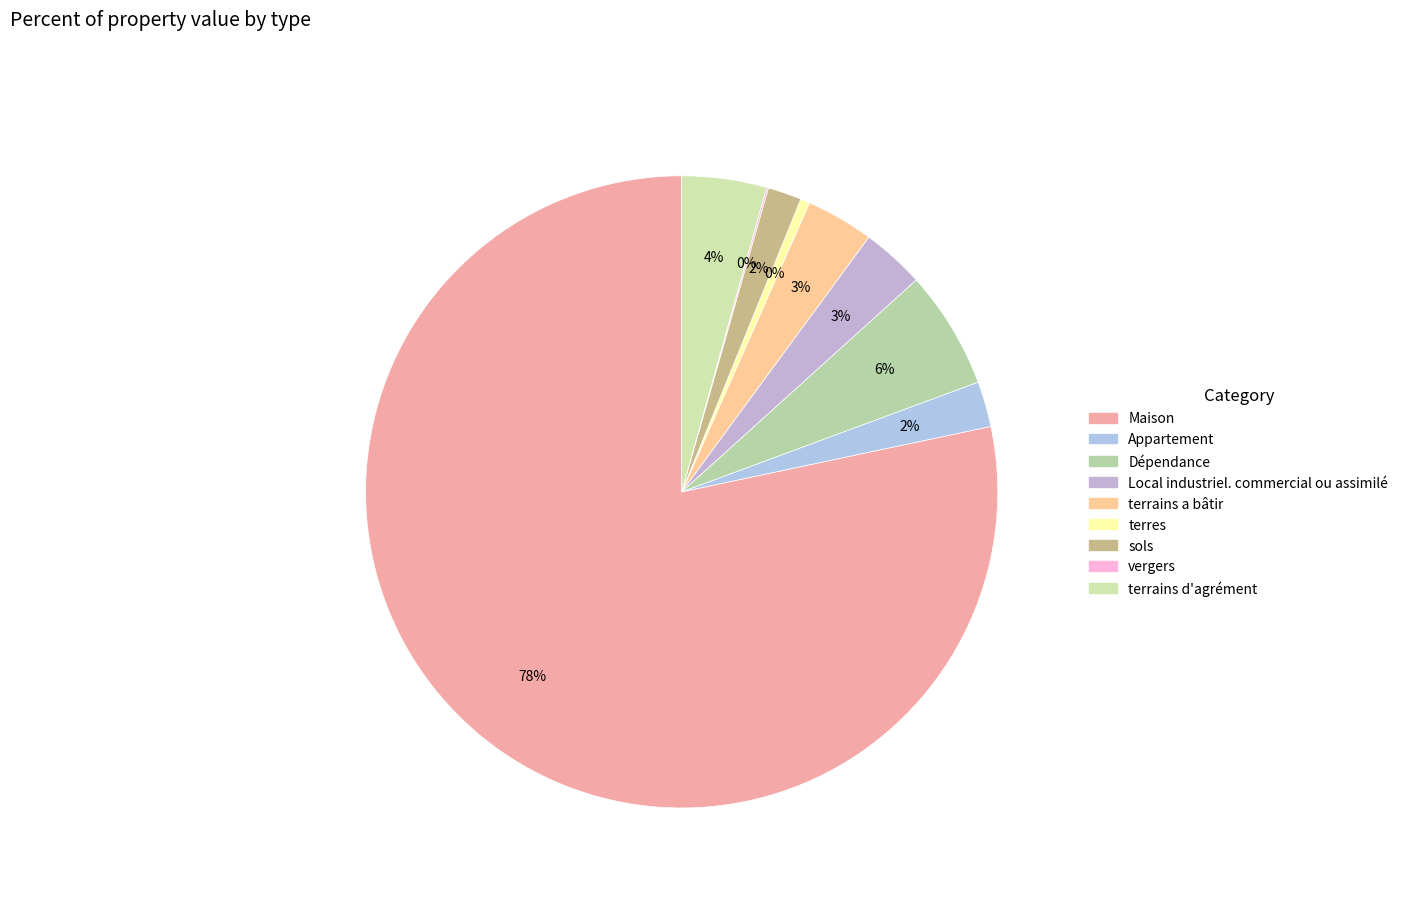

How many segments does this pie chart have?

9